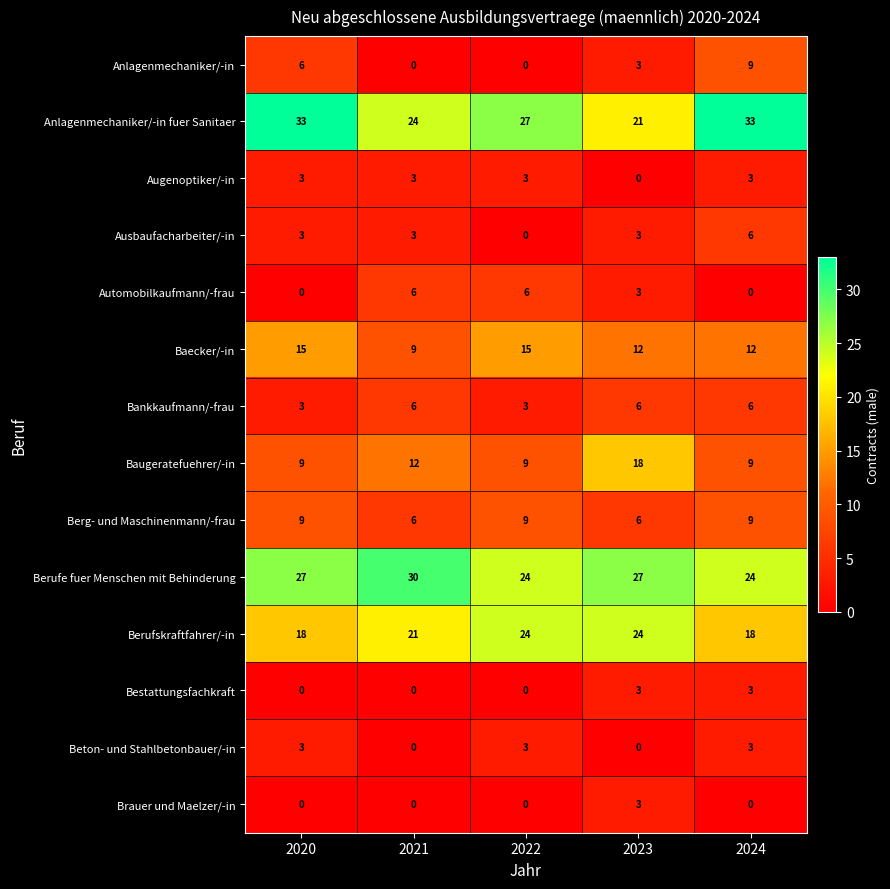

What is the difference between the highest and lowest values at 2023?

27